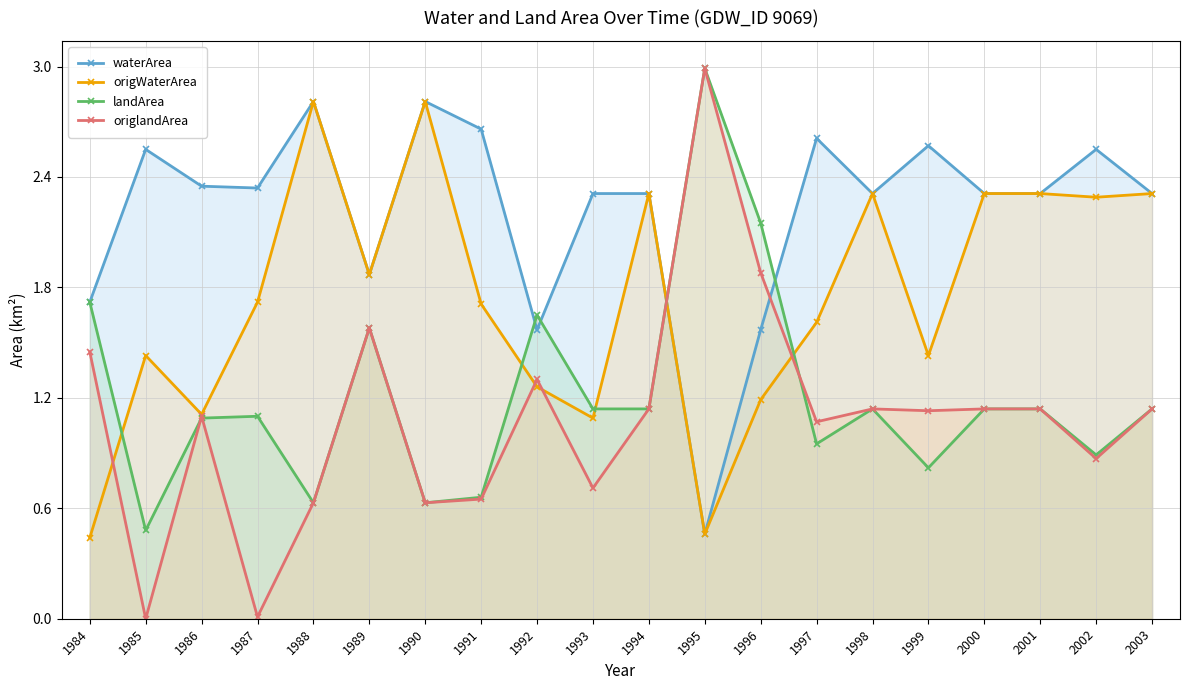

Is the value of origWaterArea at 1998 greater than the value of landArea at 2000?

Yes